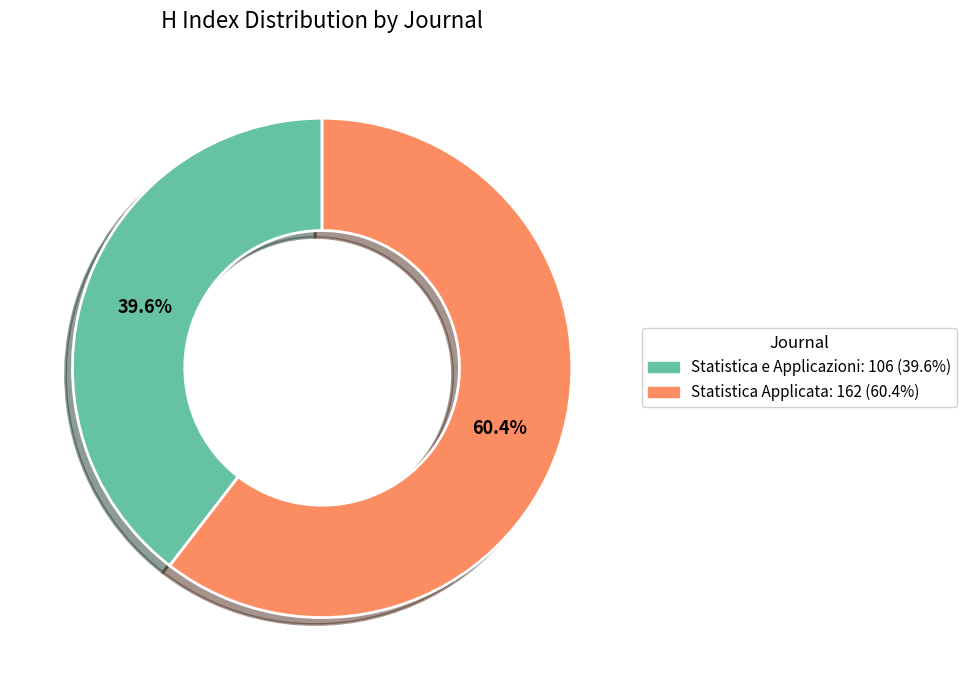

Does any single category account for the majority?

Yes